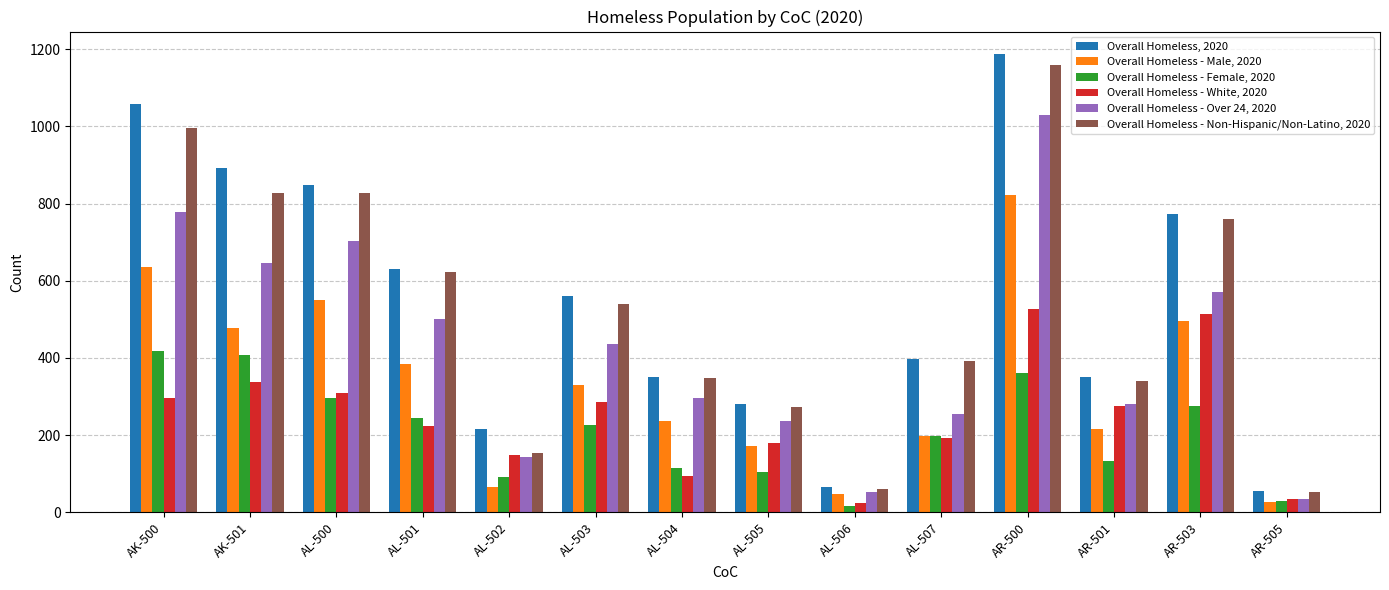

What is the difference between the maximum and second lowest values in the Overall Homeless, 2020 series?

1119